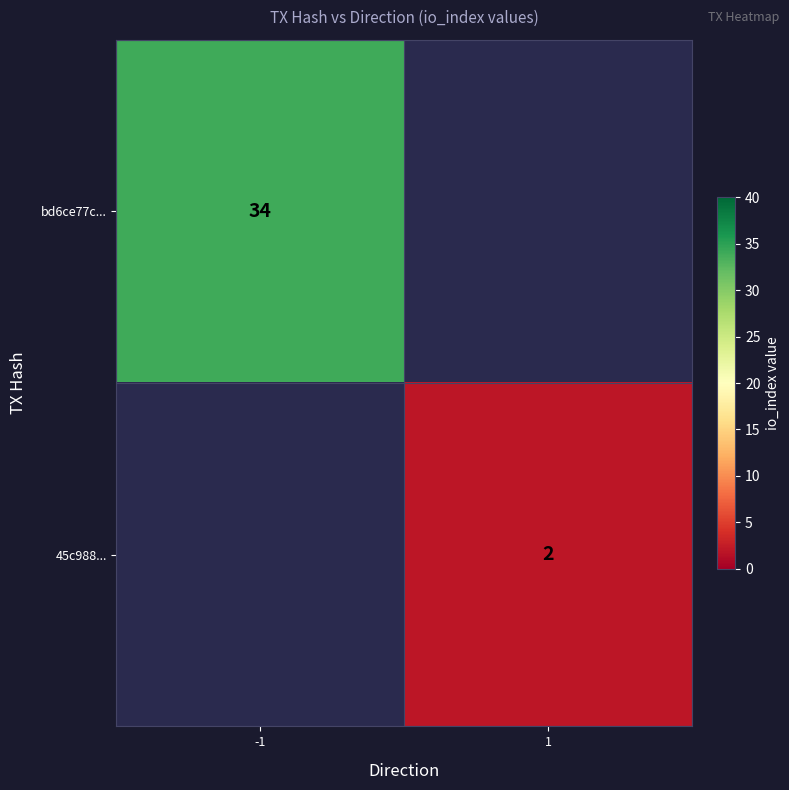

How many series are shown in this chart?

2